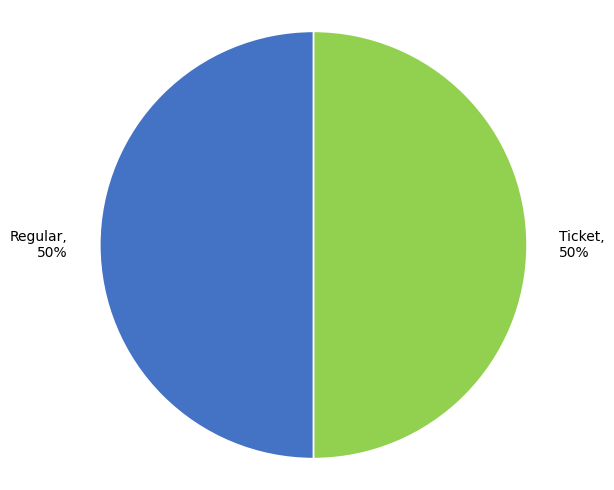

What is the ratio of the value at Ticket to the value at Regular?

1.0